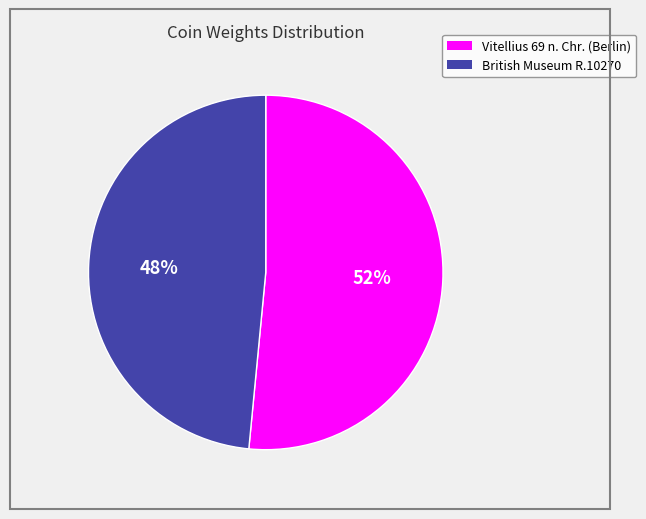

Count the number of slices in the pie.

2